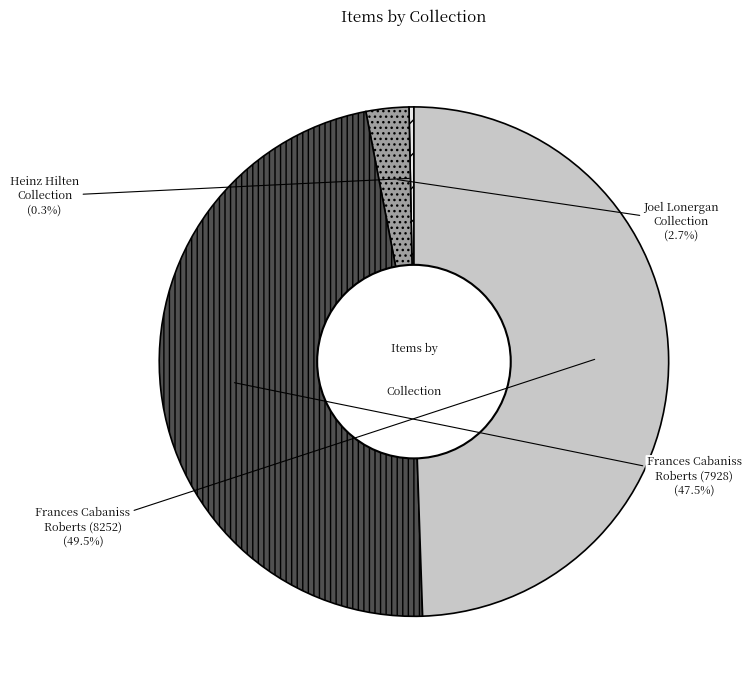

Count the number of slices in the pie.

4